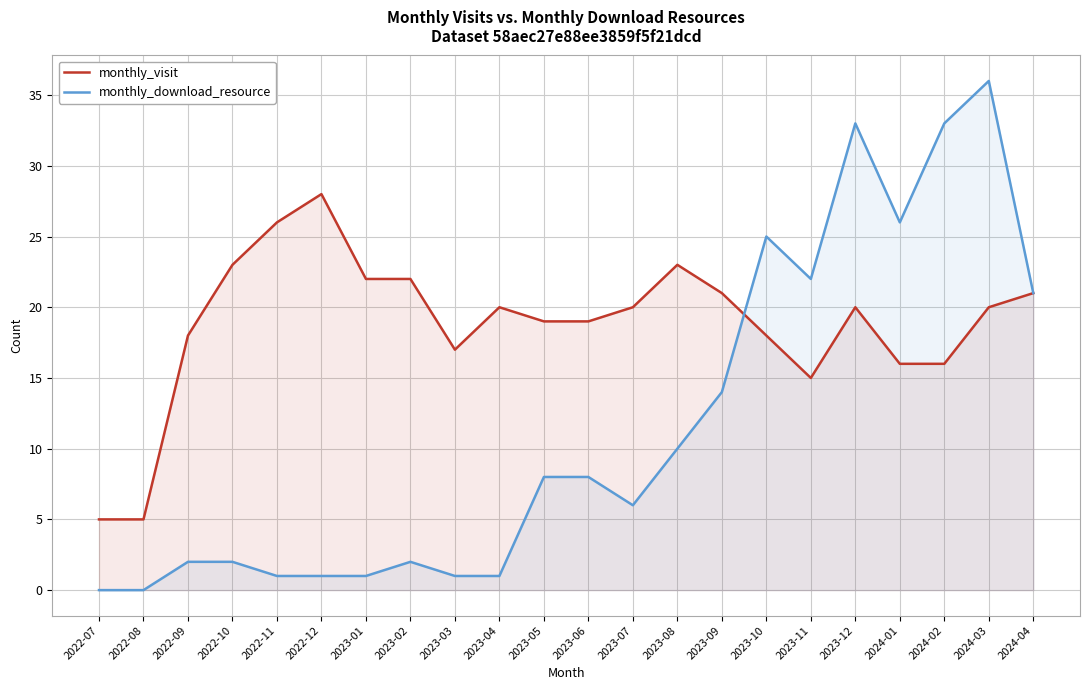

What is the spread (max minus min) of values at 2023-08?

13